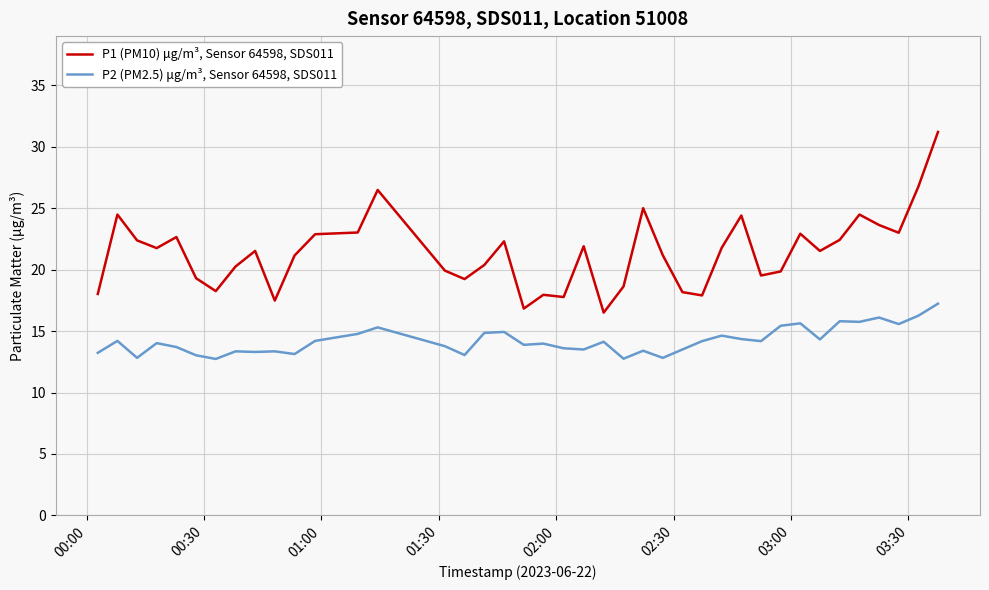

What is the highest value of the P2 (PM2.5) μg/m³, Sensor 64598, SDS011 series?

17.2